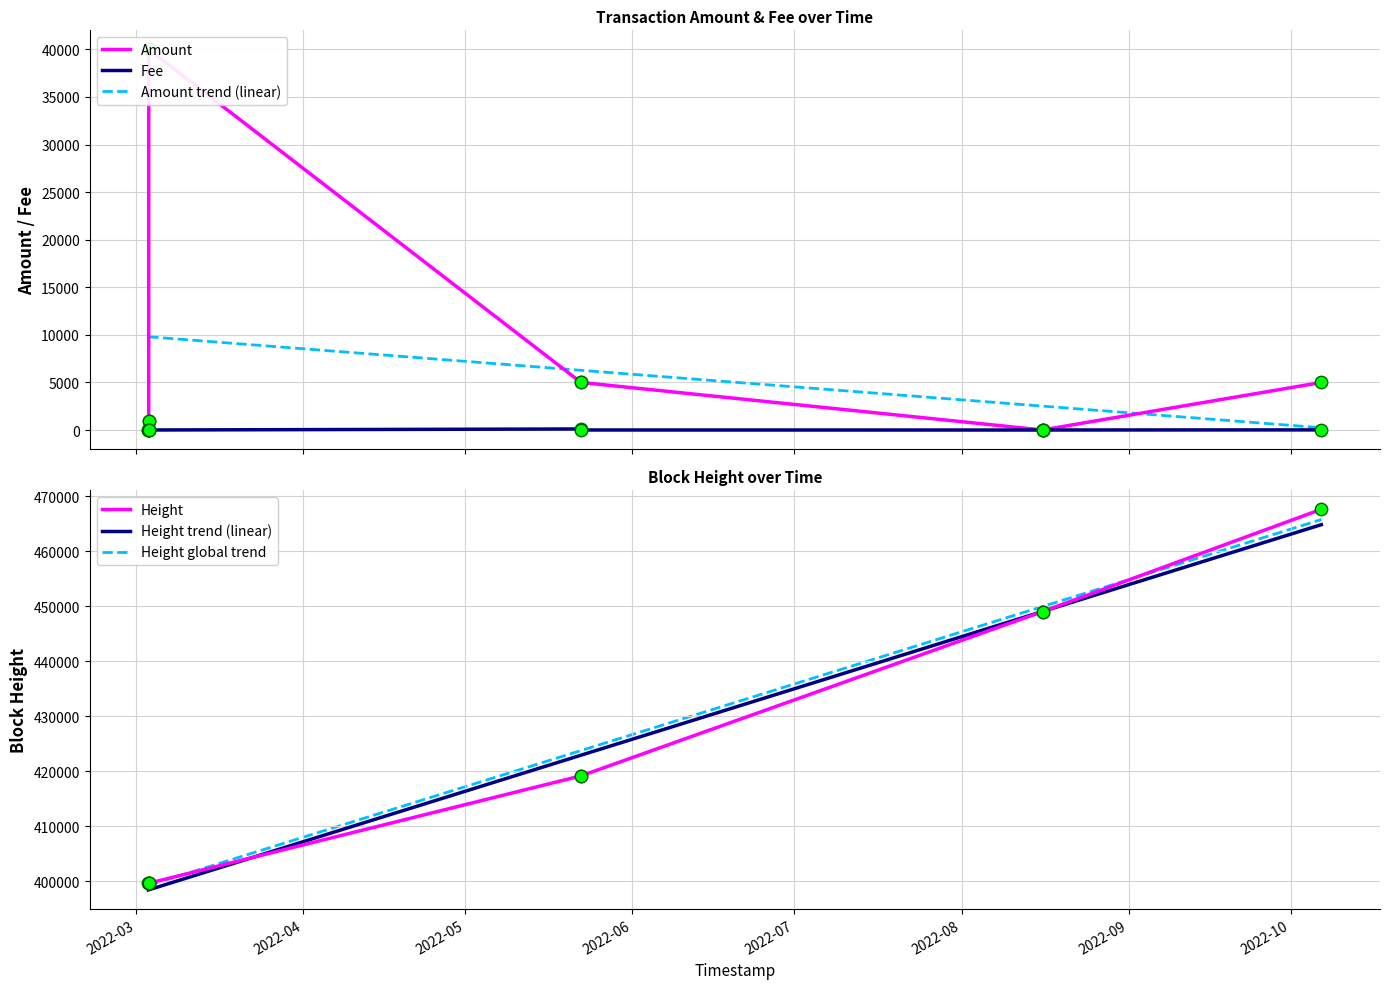

Which series contains the lowest Y value?

Amount